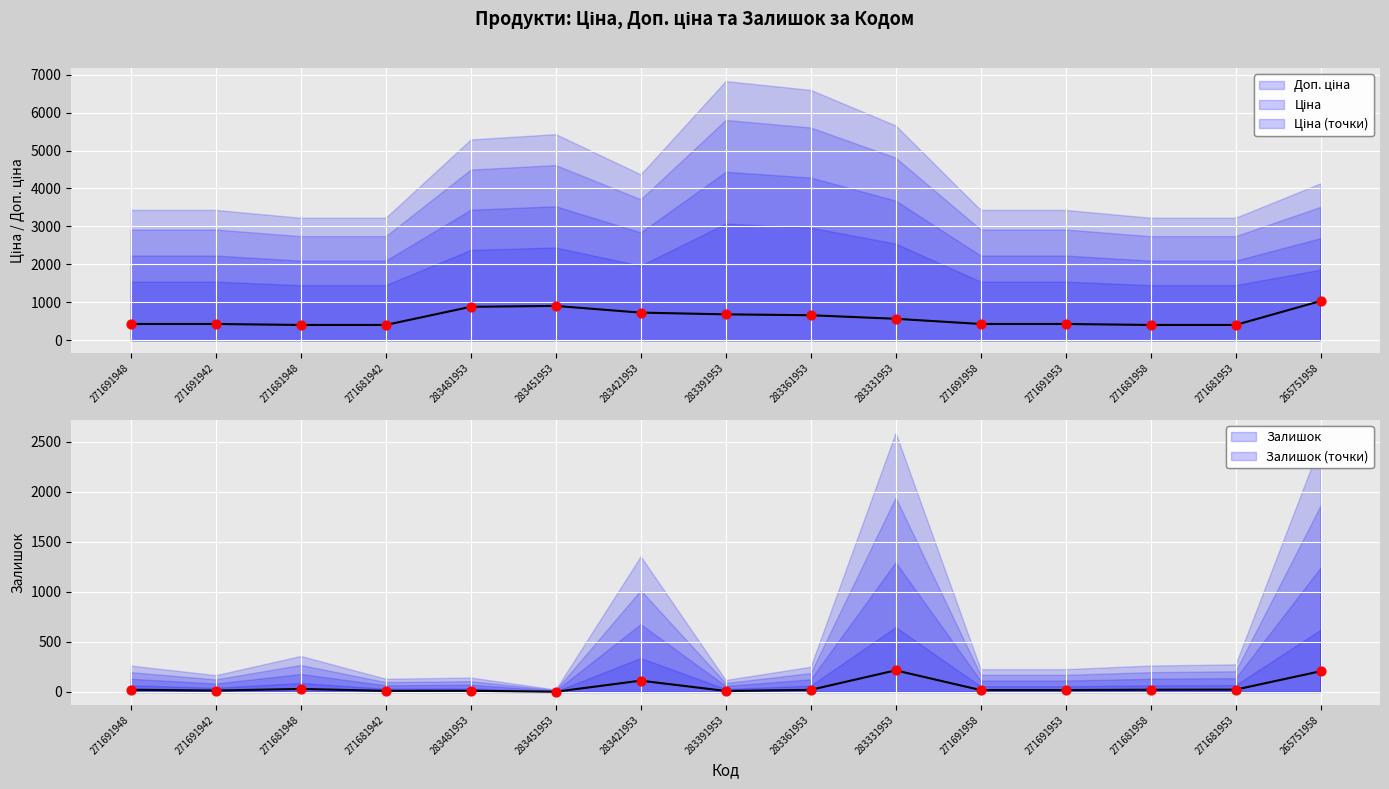

Is the value of Залишок (точки) at 271681958 greater than the value of Залишок at 283481953?

Yes